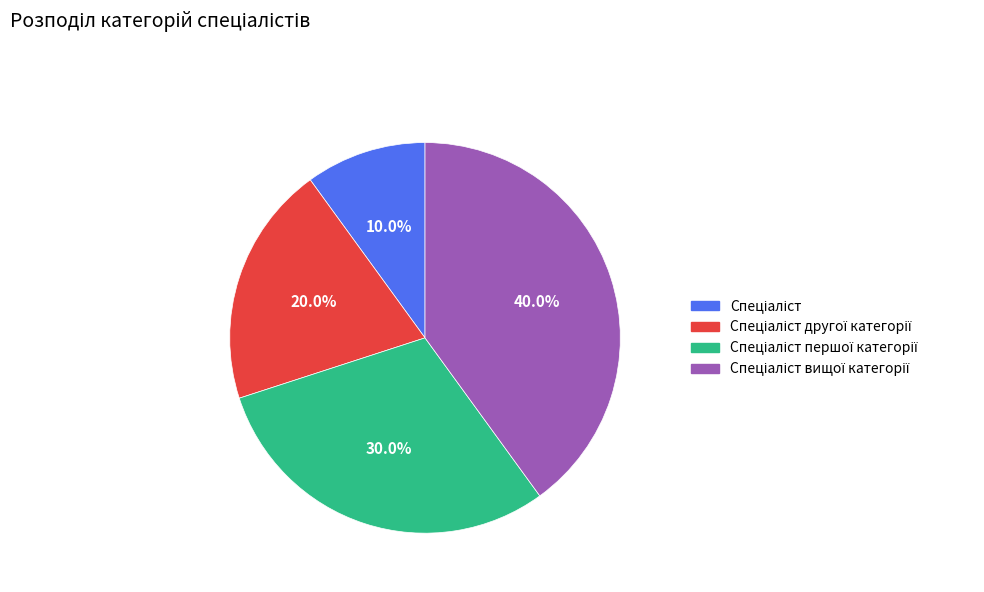

To the nearest percent, what is the average slice percentage?

25%